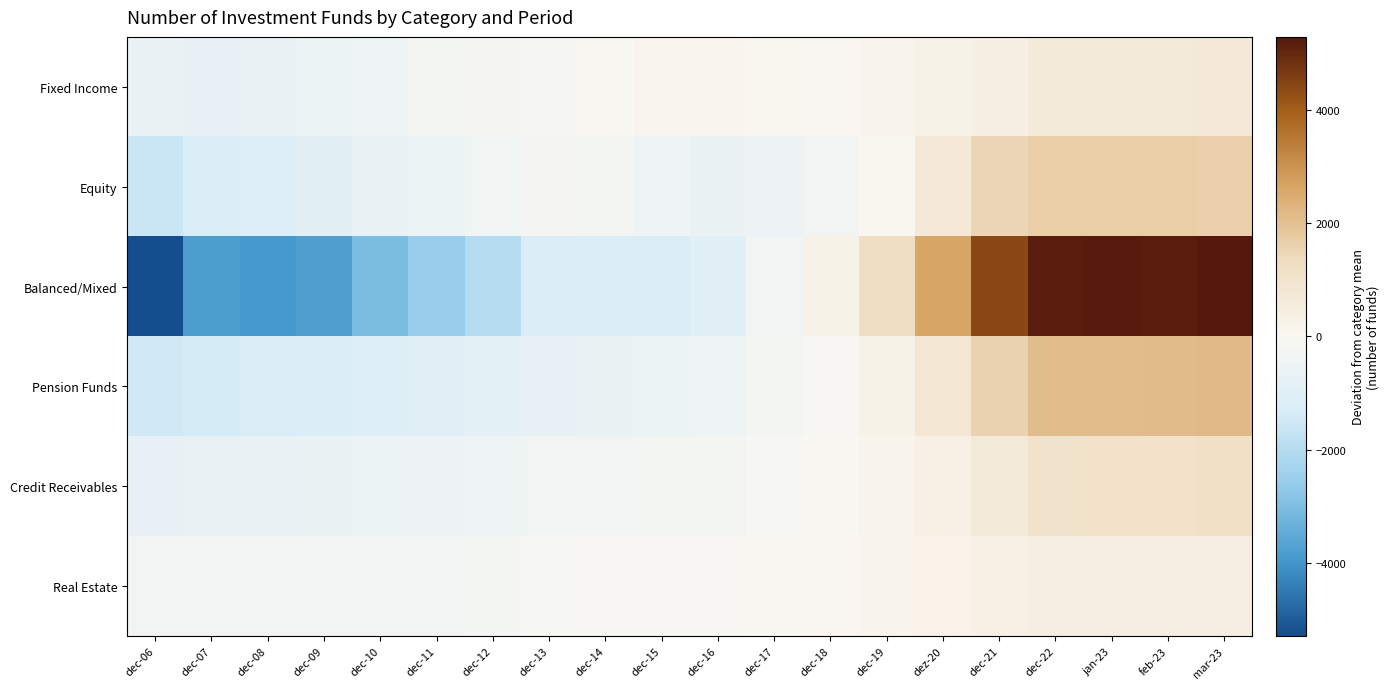

Count the number of data series in this chart.

6